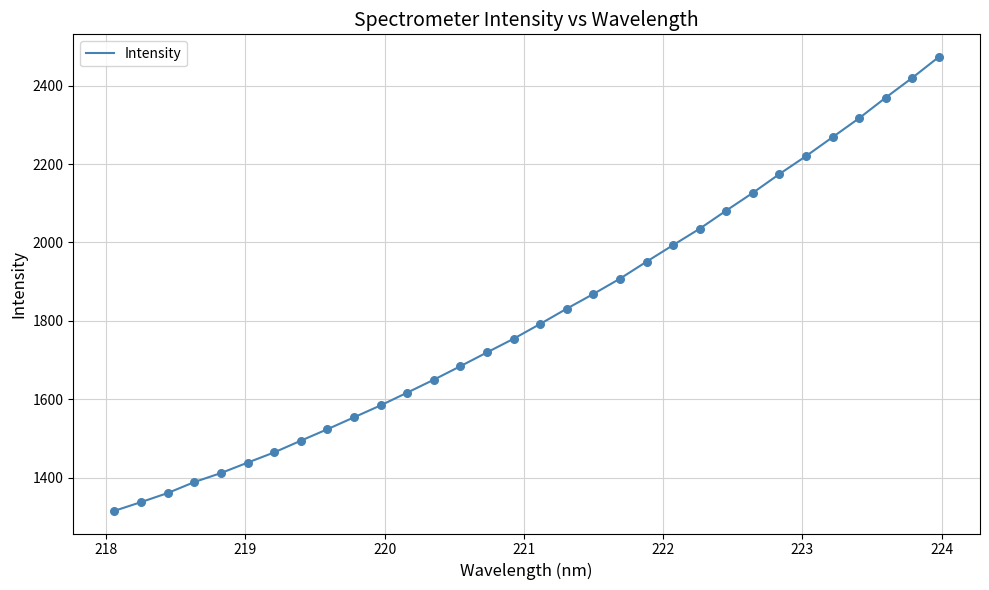

What is the maximum value shown in the chart?

2473.0